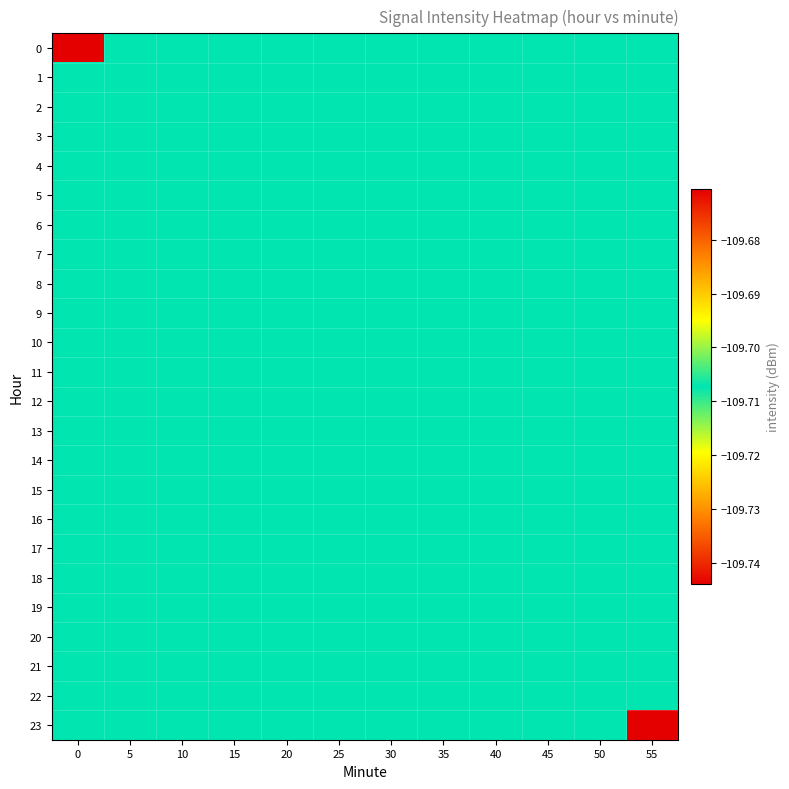

Reading left to right, list all the values displayed in this chart.

0: 0=-109.7	5=-109.7	10=-109.7	15=-109.7	20=-109.7	25=-109.7	30=-109.7	35=-109.7	40=-109.7	45=-109.7	50=-109.7	55=-109.7
1: 0=-109.7	5=-109.7	10=-109.7	15=-109.7	20=-109.7	25=-109.7	30=-109.7	35=-109.7	40=-109.7	45=-109.7	50=-109.7	55=-109.7
2: 0=-109.7	5=-109.7	10=-109.7	15=-109.7	20=-109.7	25=-109.7	30=-109.7	35=-109.7	40=-109.7	45=-109.7	50=-109.7	55=-109.7
3: 0=-109.7	5=-109.7	10=-109.7	15=-109.7	20=-109.7	25=-109.7	30=-109.7	35=-109.7	40=-109.7	45=-109.7	50=-109.7	55=-109.7
4: 0=-109.7	5=-109.7	10=-109.7	15=-109.7	20=-109.7	25=-109.7	30=-109.7	35=-109.7	40=-109.7	45=-109.7	50=-109.7	55=-109.7
5: 0=-109.7	5=-109.7	10=-109.7	15=-109.7	20=-109.7	25=-109.7	30=-109.7	35=-109.7	40=-109.7	45=-109.7	50=-109.7	55=-109.7
6: 0=-109.7	5=-109.7	10=-109.7	15=-109.7	20=-109.7	25=-109.7	30=-109.7	35=-109.7	40=-109.7	45=-109.7	50=-109.7	55=-109.7
7: 0=-109.7	5=-109.7	10=-109.7	15=-109.7	20=-109.7	25=-109.7	30=-109.7	35=-109.7	40=-109.7	45=-109.7	50=-109.7	55=-109.7
8: 0=-109.7	5=-109.7	10=-109.7	15=-109.7	20=-109.7	25=-109.7	30=-109.7	35=-109.7	40=-109.7	45=-109.7	50=-109.7	55=-109.7
9: 0=-109.7	5=-109.7	10=-109.7	15=-109.7	20=-109.7	25=-109.7	30=-109.7	35=-109.7	40=-109.7	45=-109.7	50=-109.7	55=-109.7
10: 0=-109.7	5=-109.7	10=-109.7	15=-109.7	20=-109.7	25=-109.7	30=-109.7	35=-109.7	40=-109.7	45=-109.7	50=-109.7	55=-109.7
11: 0=-109.7	5=-109.7	10=-109.7	15=-109.7	20=-109.7	25=-109.7	30=-109.7	35=-109.7	40=-109.7	45=-109.7	50=-109.7	55=-109.7
12: 0=-109.7	5=-109.7	10=-109.7	15=-109.7	20=-109.7	25=-109.7	30=-109.7	35=-109.7	40=-109.7	45=-109.7	50=-109.7	55=-109.7
13: 0=-109.7	5=-109.7	10=-109.7	15=-109.7	20=-109.7	25=-109.7	30=-109.7	35=-109.7	40=-109.7	45=-109.7	50=-109.7	55=-109.7
14: 0=-109.7	5=-109.7	10=-109.7	15=-109.7	20=-109.7	25=-109.7	30=-109.7	35=-109.7	40=-109.7	45=-109.7	50=-109.7	55=-109.7
15: 0=-109.7	5=-109.7	10=-109.7	15=-109.7	20=-109.7	25=-109.7	30=-109.7	35=-109.7	40=-109.7	45=-109.7	50=-109.7	55=-109.7
16: 0=-109.7	5=-109.7	10=-109.7	15=-109.7	20=-109.7	25=-109.7	30=-109.7	35=-109.7	40=-109.7	45=-109.7	50=-109.7	55=-109.7
17: 0=-109.7	5=-109.7	10=-109.7	15=-109.7	20=-109.7	25=-109.7	30=-109.7	35=-109.7	40=-109.7	45=-109.7	50=-109.7	55=-109.7
18: 0=-109.7	5=-109.7	10=-109.7	15=-109.7	20=-109.7	25=-109.7	30=-109.7	35=-109.7	40=-109.7	45=-109.7	50=-109.7	55=-109.7
19: 0=-109.7	5=-109.7	10=-109.7	15=-109.7	20=-109.7	25=-109.7	30=-109.7	35=-109.7	40=-109.7	45=-109.7	50=-109.7	55=-109.7
20: 0=-109.7	5=-109.7	10=-109.7	15=-109.7	20=-109.7	25=-109.7	30=-109.7	35=-109.7	40=-109.7	45=-109.7	50=-109.7	55=-109.7
21: 0=-109.7	5=-109.7	10=-109.7	15=-109.7	20=-109.7	25=-109.7	30=-109.7	35=-109.7	40=-109.7	45=-109.7	50=-109.7	55=-109.7
22: 0=-109.7	5=-109.7	10=-109.7	15=-109.7	20=-109.7	25=-109.7	30=-109.7	35=-109.7	40=-109.7	45=-109.7	50=-109.7	55=-109.7
23: 0=-109.7	5=-109.7	10=-109.7	15=-109.7	20=-109.7	25=-109.7	30=-109.7	35=-109.7	40=-109.7	45=-109.7	50=-109.7	55=-109.7